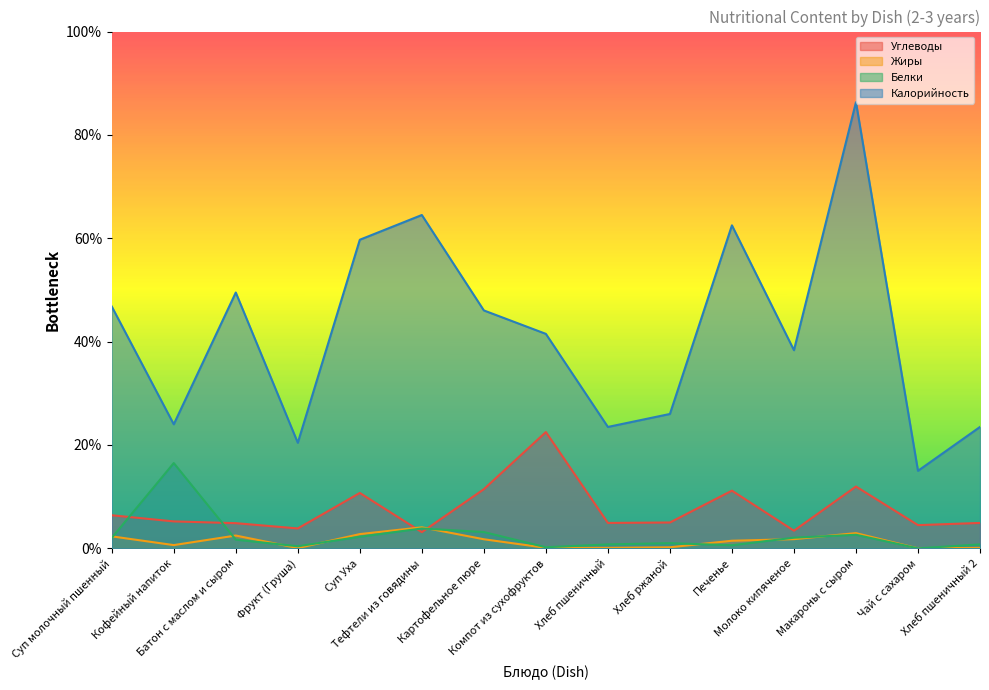

True or false: Жиры has a value of 0.1 at Фрукт (Груша).

True